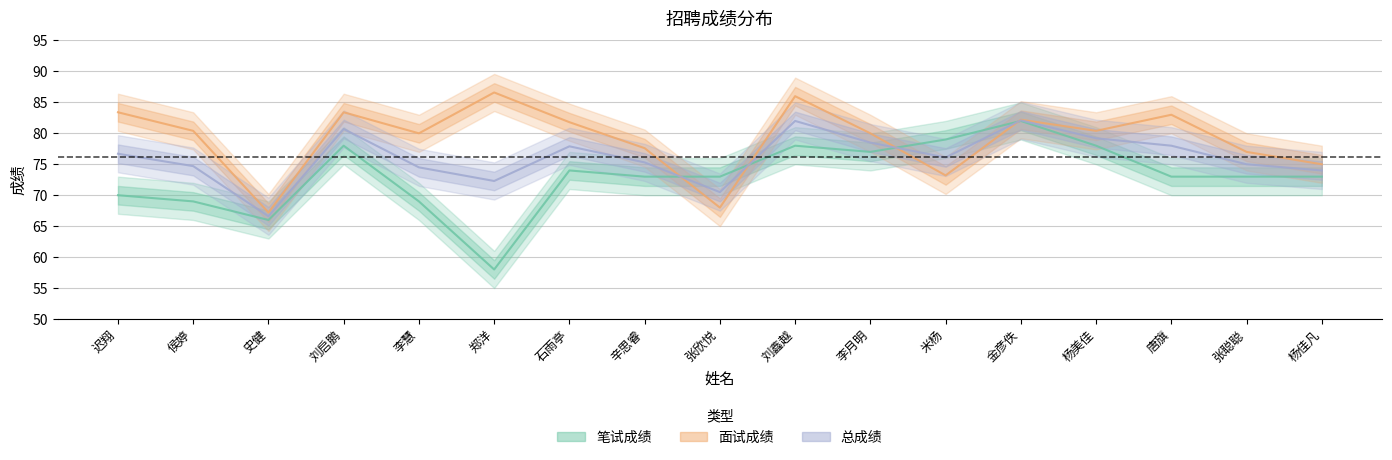

Which series has the largest range (max minus min)?

笔试成绩